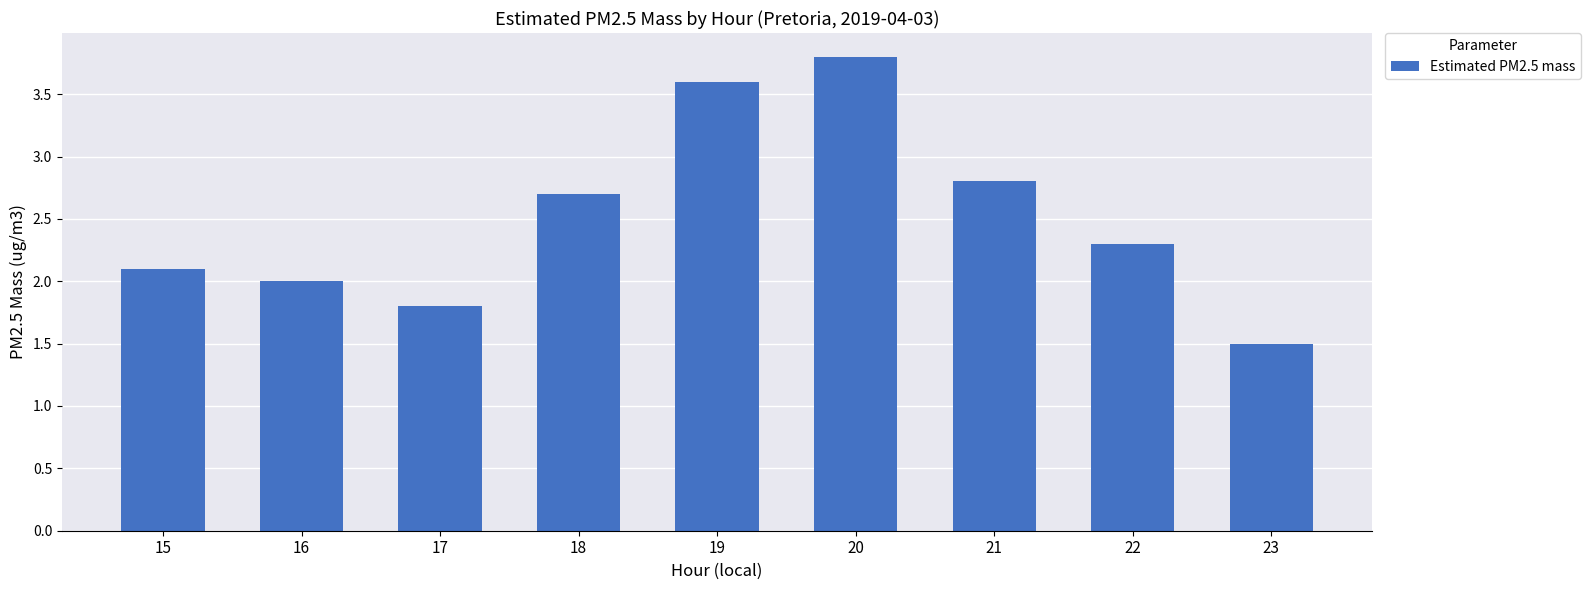

How many bars are there in total?

9